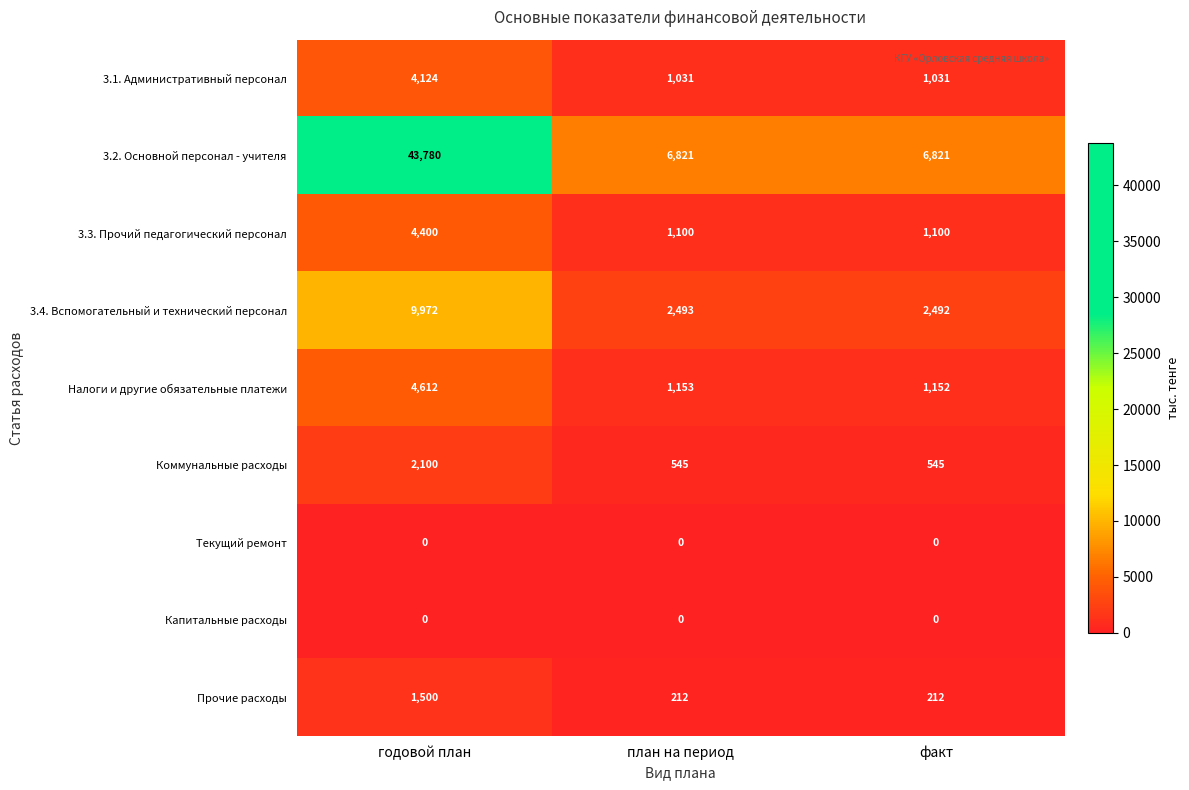

Which series changed the most between годовой план and факт?

3.2. Основной персонал - учителя